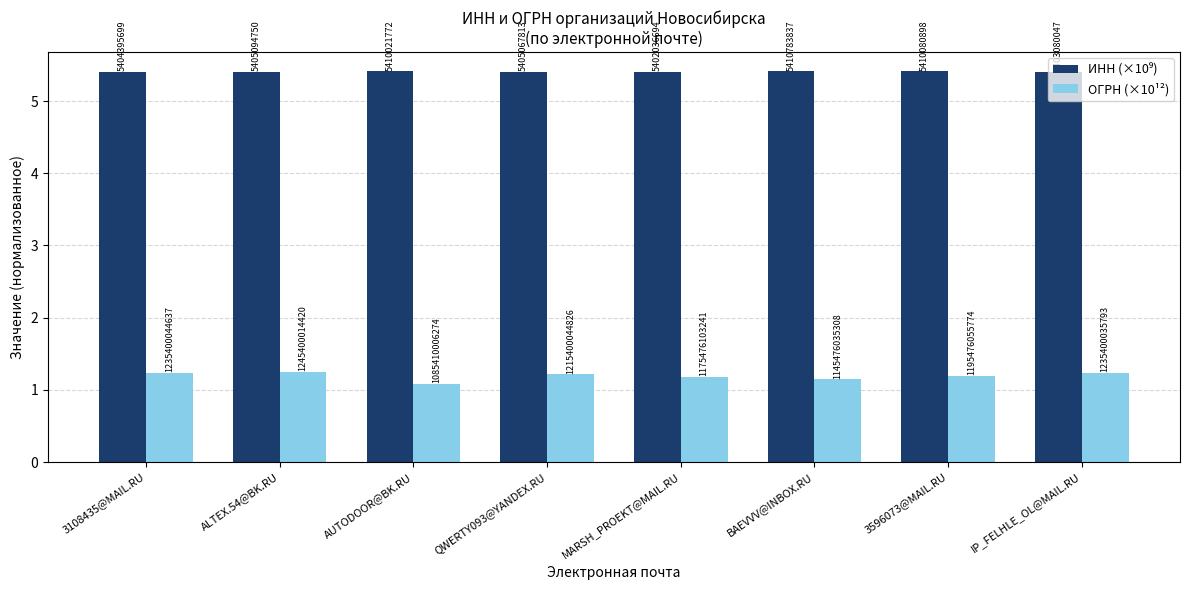

How many bars are there in each group?

2